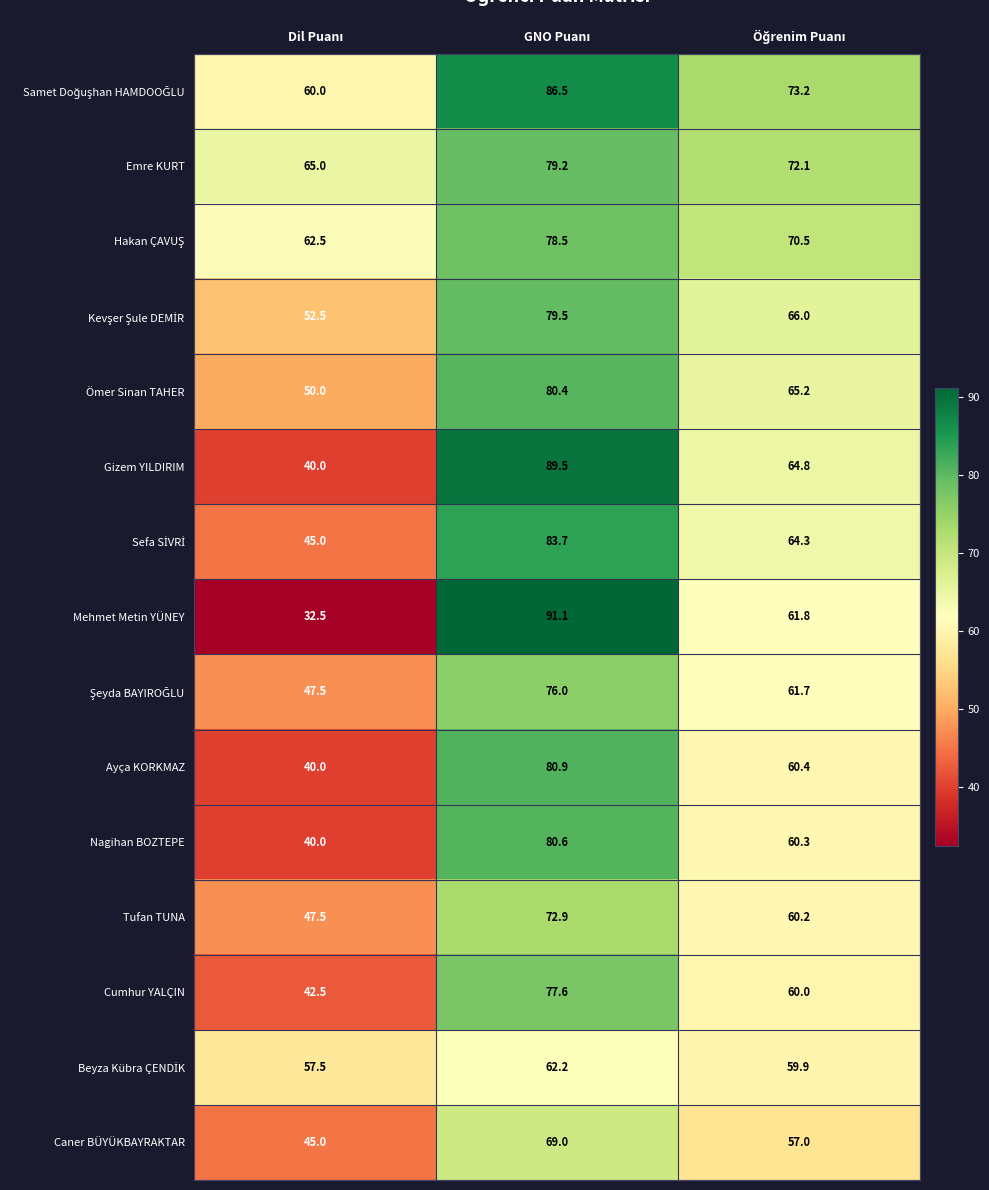

How many distinct data groups are displayed?

15